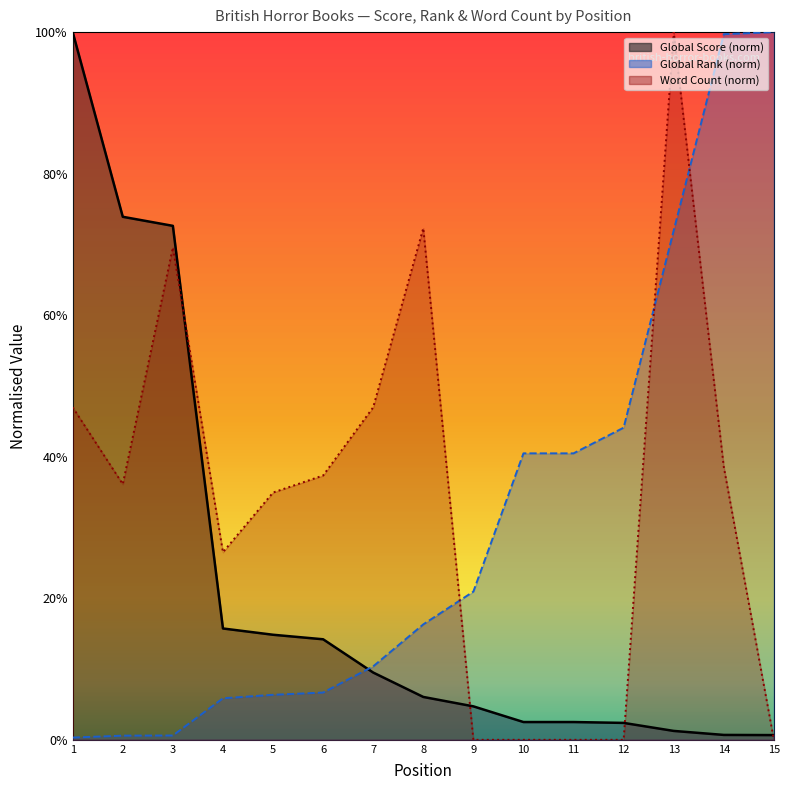

How many data points in Word Count are less than 36?

7